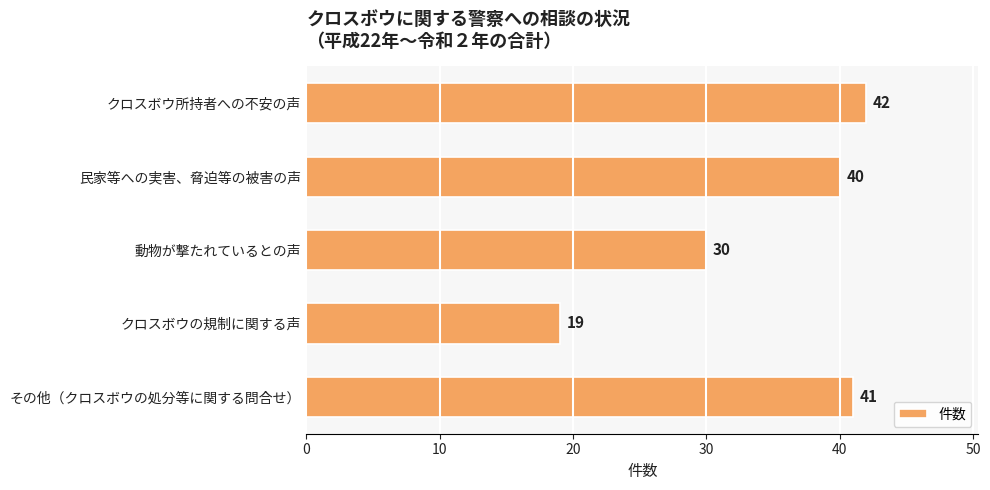

Reading top to bottom, extract all data points from this chart.

クロスボウ所持者への不安の声=42	民家等への実害、脅迫等の被害の声=40	動物が撃たれているとの声=30	クロスボウの規制に関する声=19	その他（クロスボウの処分等に関する問合せ）=41